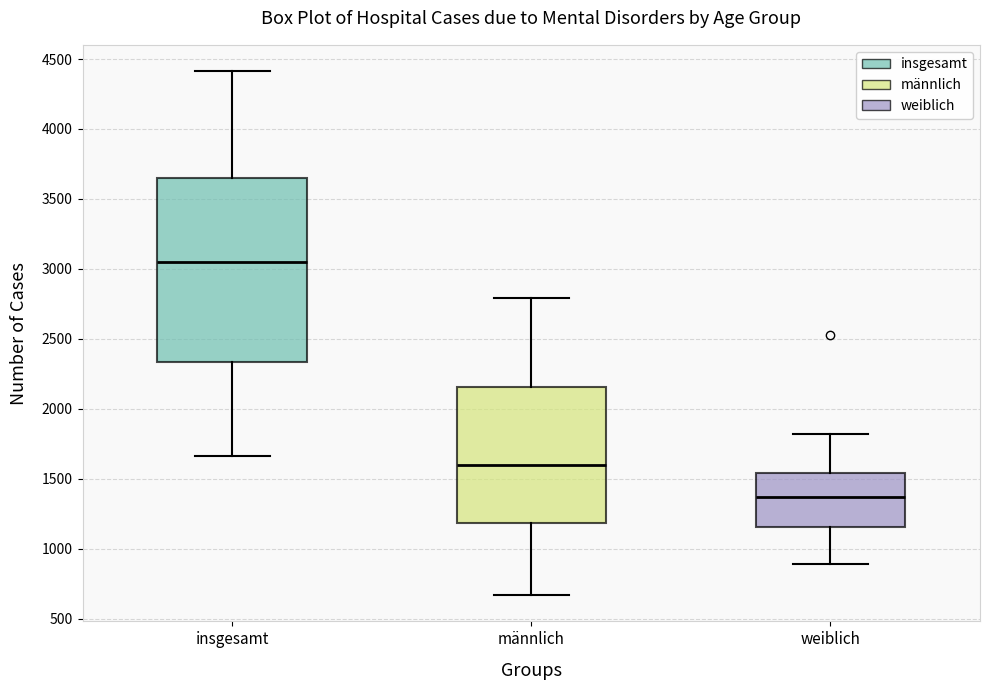

Reading left to right, read every box against the y-axis: the position of its median line, the range the box covers, and the ends of its whiskers. The values are not printed on the chart, so give them approximately, as read against the axis.

insgesamt: median 3050, box 2350 to 3650, whiskers 1650 to 4400
männlich: median 1600, box 1200 to 2150, whiskers 650 to 2800
weiblich: median 1350, box 1150 to 1550, whiskers 900 to 1800